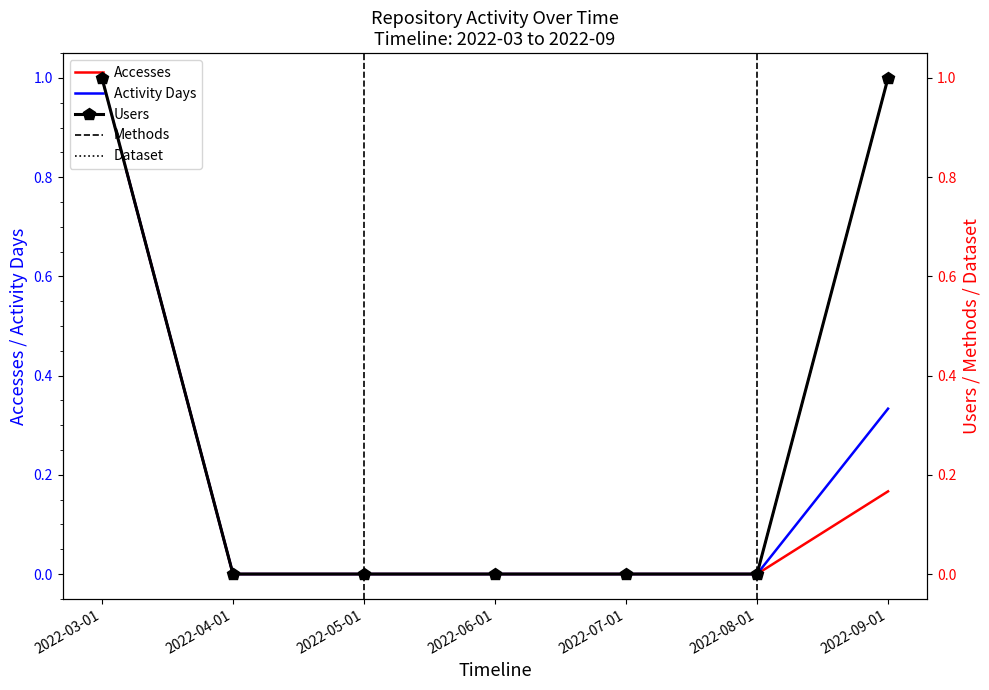

What are all the series names shown in the legend?

Accesses, Activity Days, Users, Methods, Dataset